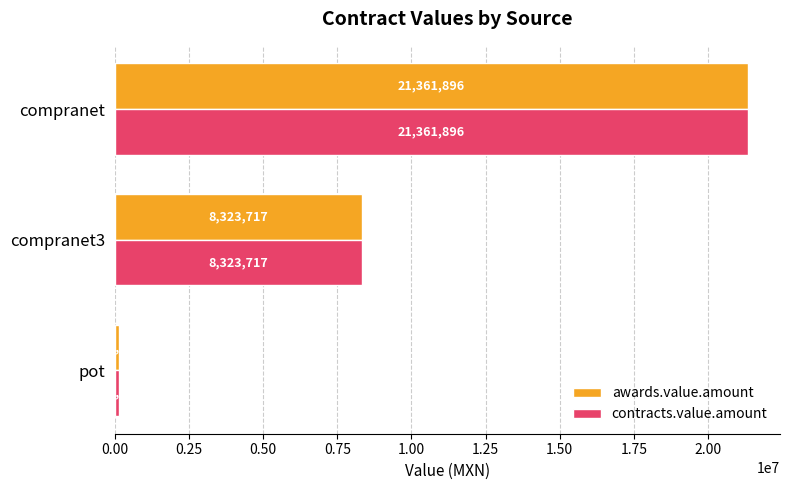

True or false: contracts.value.amount has a value of 21361895.8 at compranet.

True